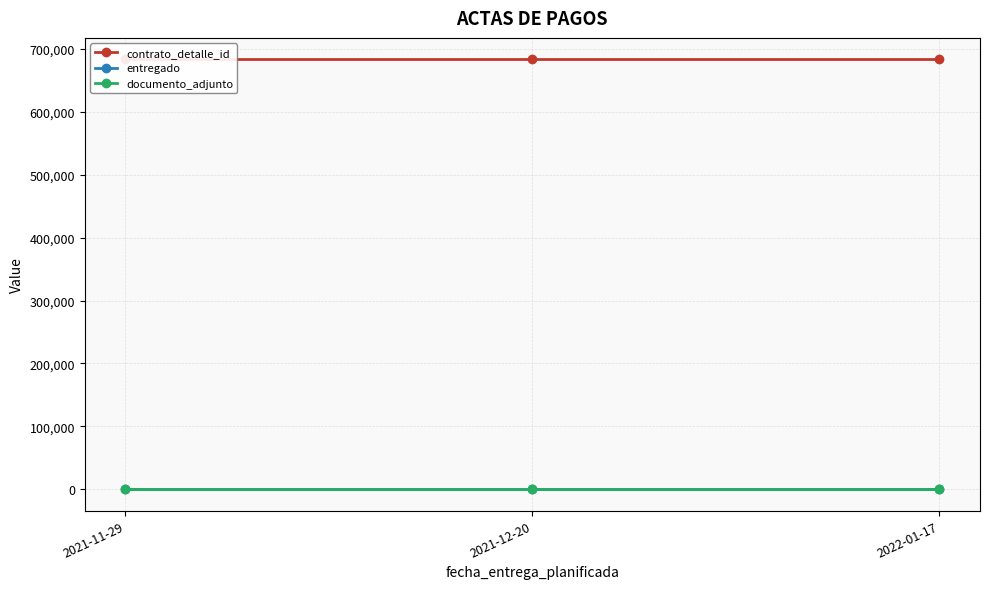

At how many categories does at least one series exceed 599741?

3